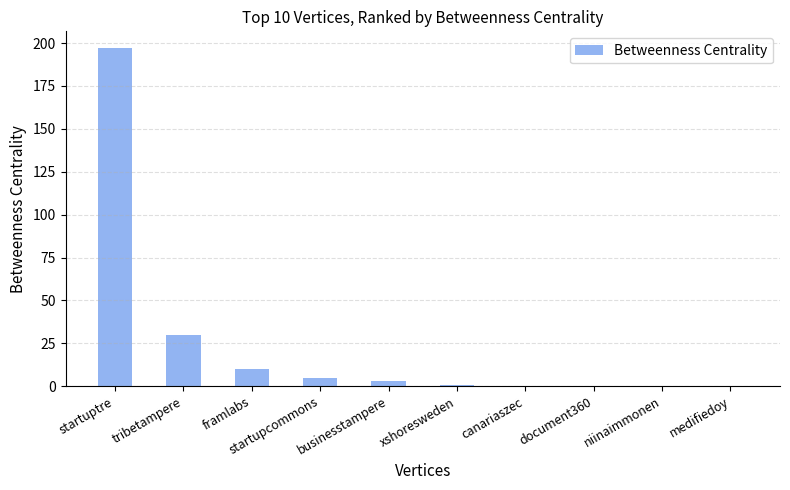

Reading left to right, extract all data points from this chart.

197	30	10	5	3	1	0	0	0	0